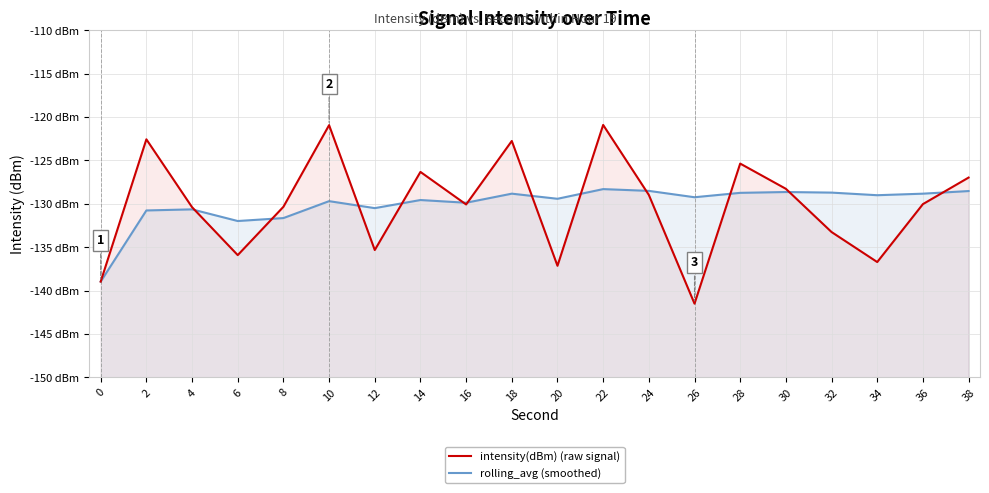

After their last crossing, which series has the higher values: rolling_avg (smoothed) or intensity(dBm) (raw signal)?

intensity(dBm) (raw signal)